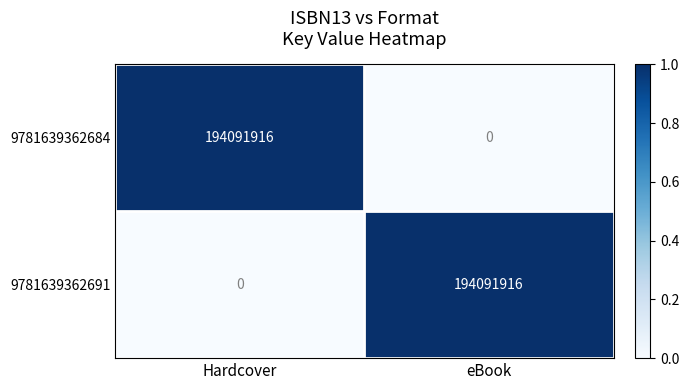

What is the difference between the maximum and minimum values in the 9781639362684 series?

194091916